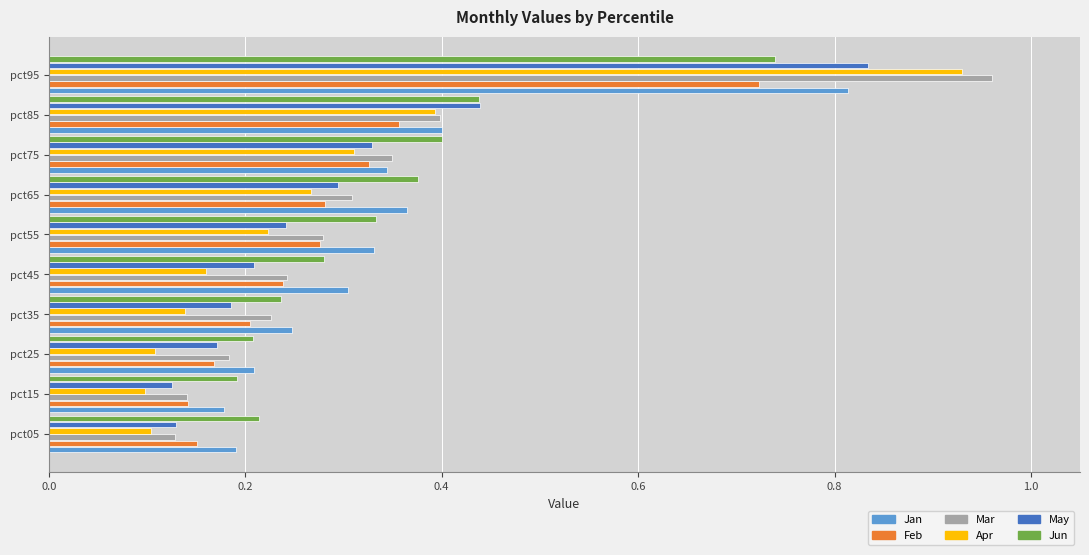

The Apr series shows 0.5 at pct65. True or false?

False